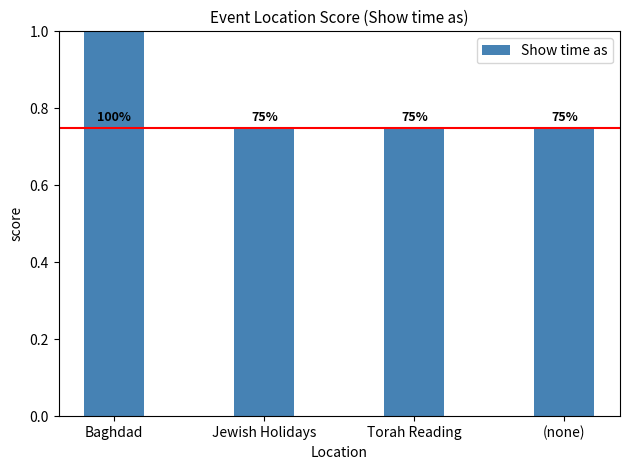

Reading left to right, list all the values displayed in this chart.

1.0	0.8	0.8	0.8